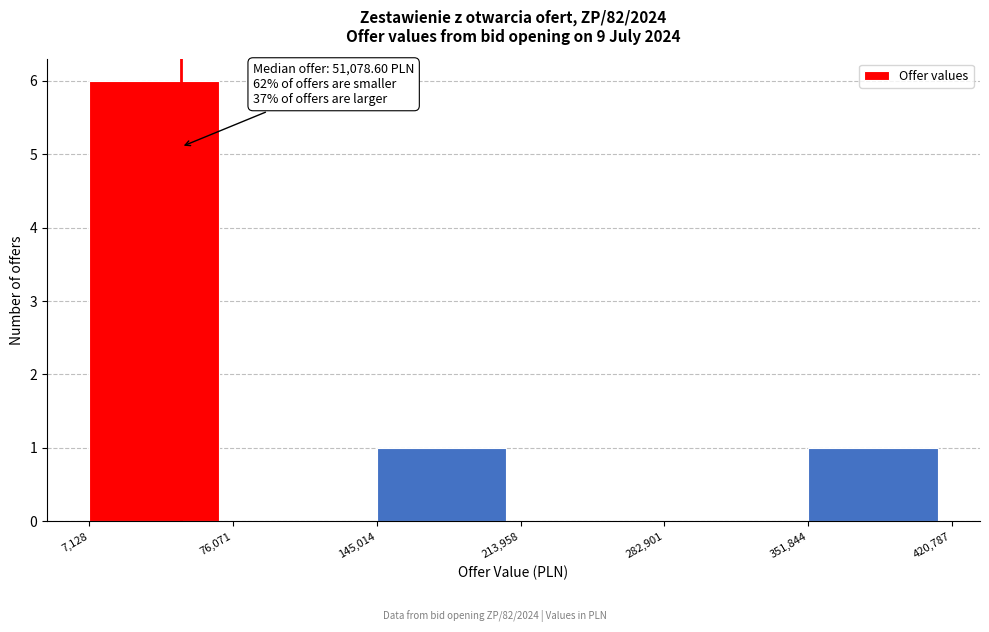

Which range on the x-axis has the tallest bar?

7,128 to 76,071